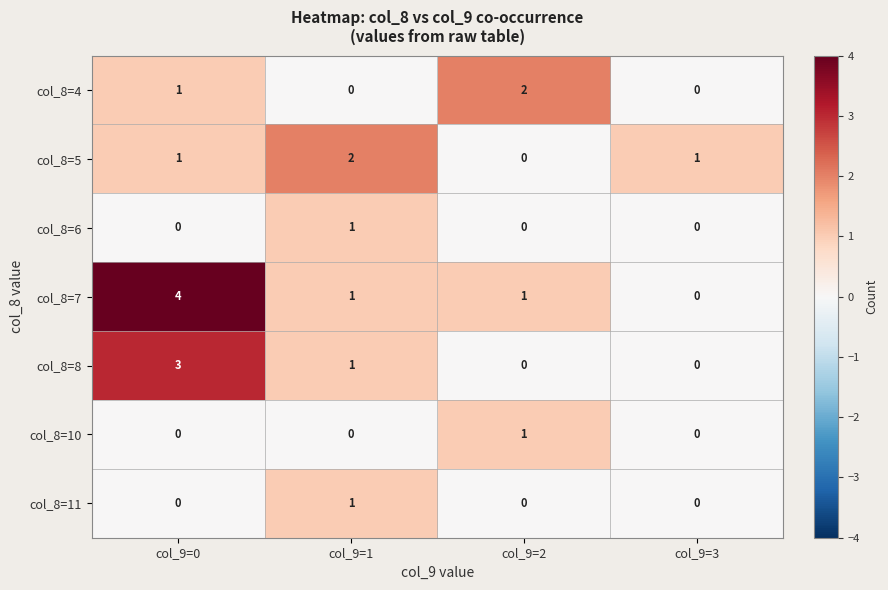

Is it true that col_8=4 equals 0 at col_9=1?

True